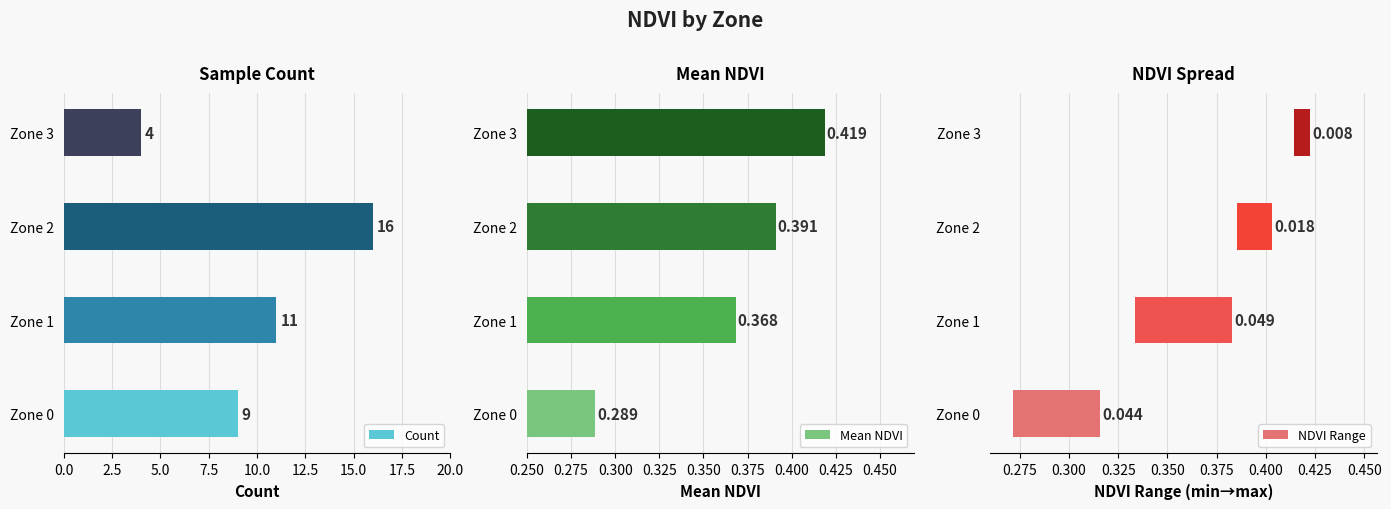

The Count series shows 9 at Zone 2. True or false?

False